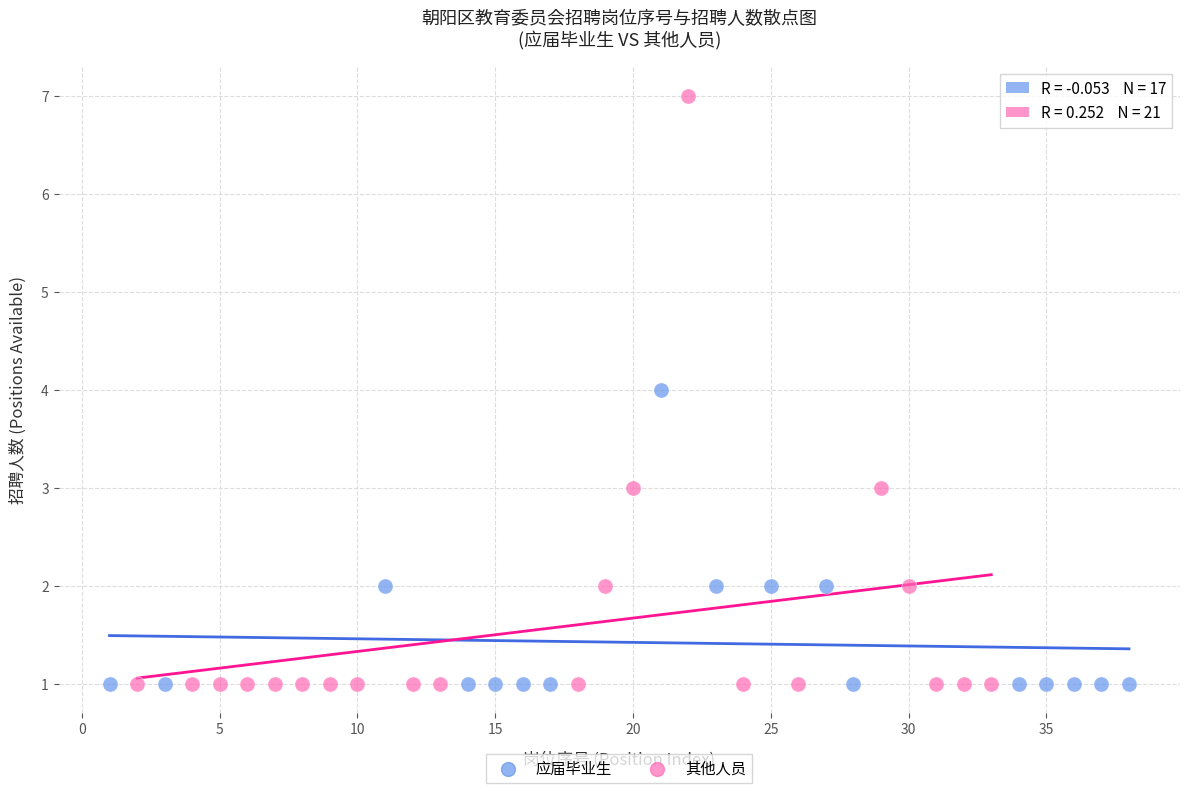

Which series contains the highest Y value?

其他人员